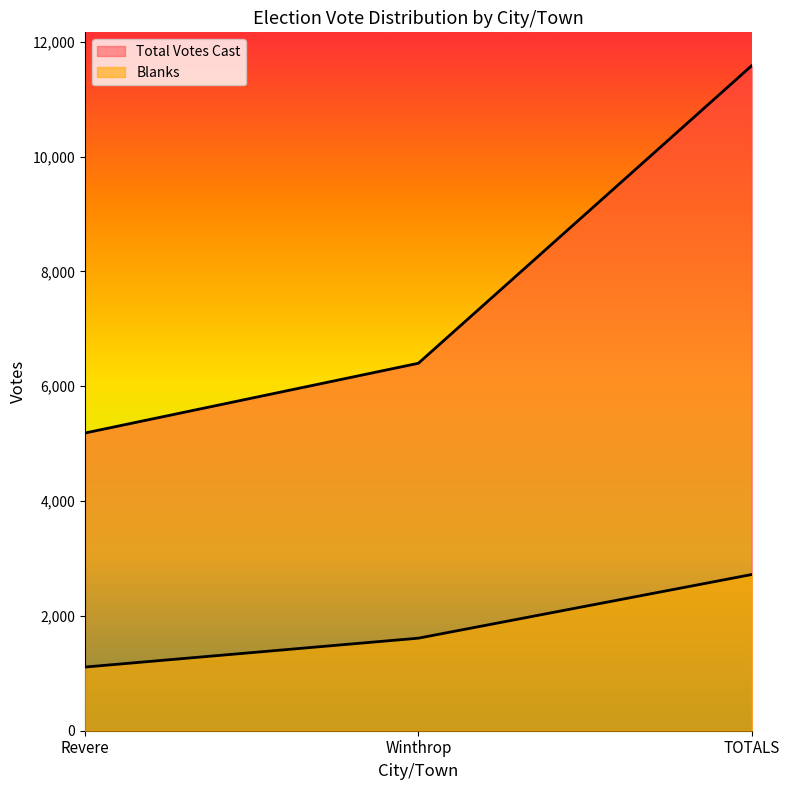

What is the sum of the Total Votes Cast values at TOTALS and Revere?

16770